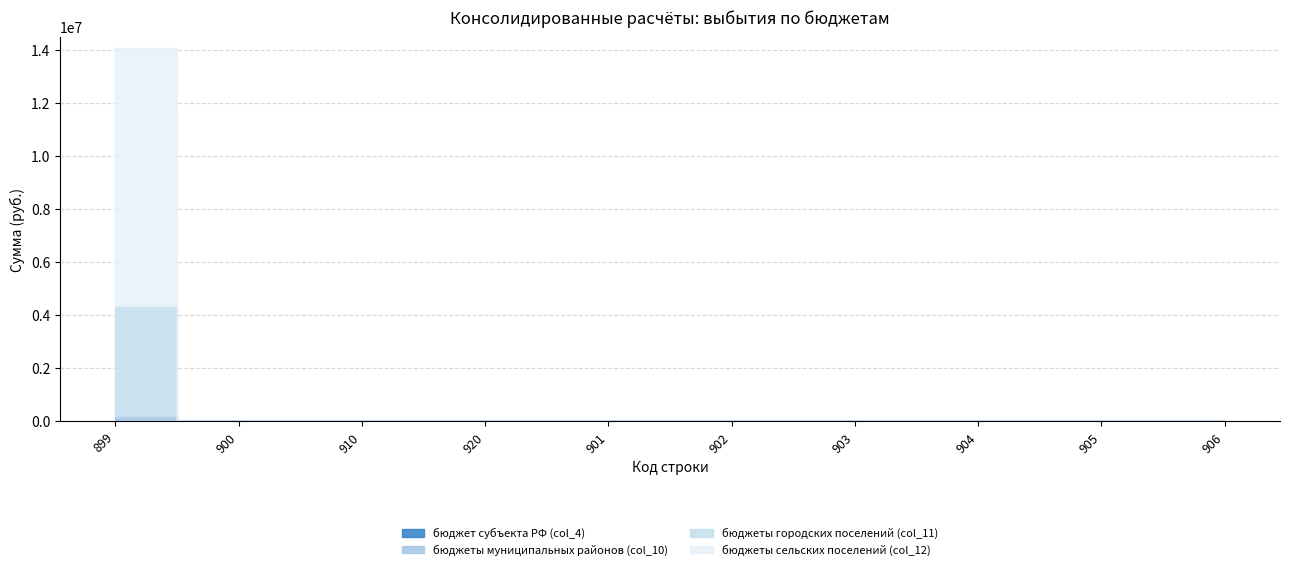

What position from the left is 906?

10